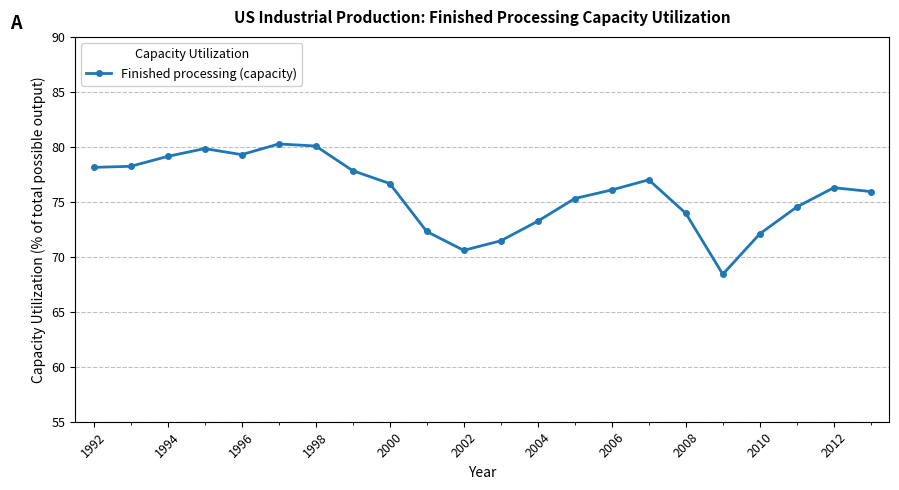

What is the value of the 13th point from the left?

73.2